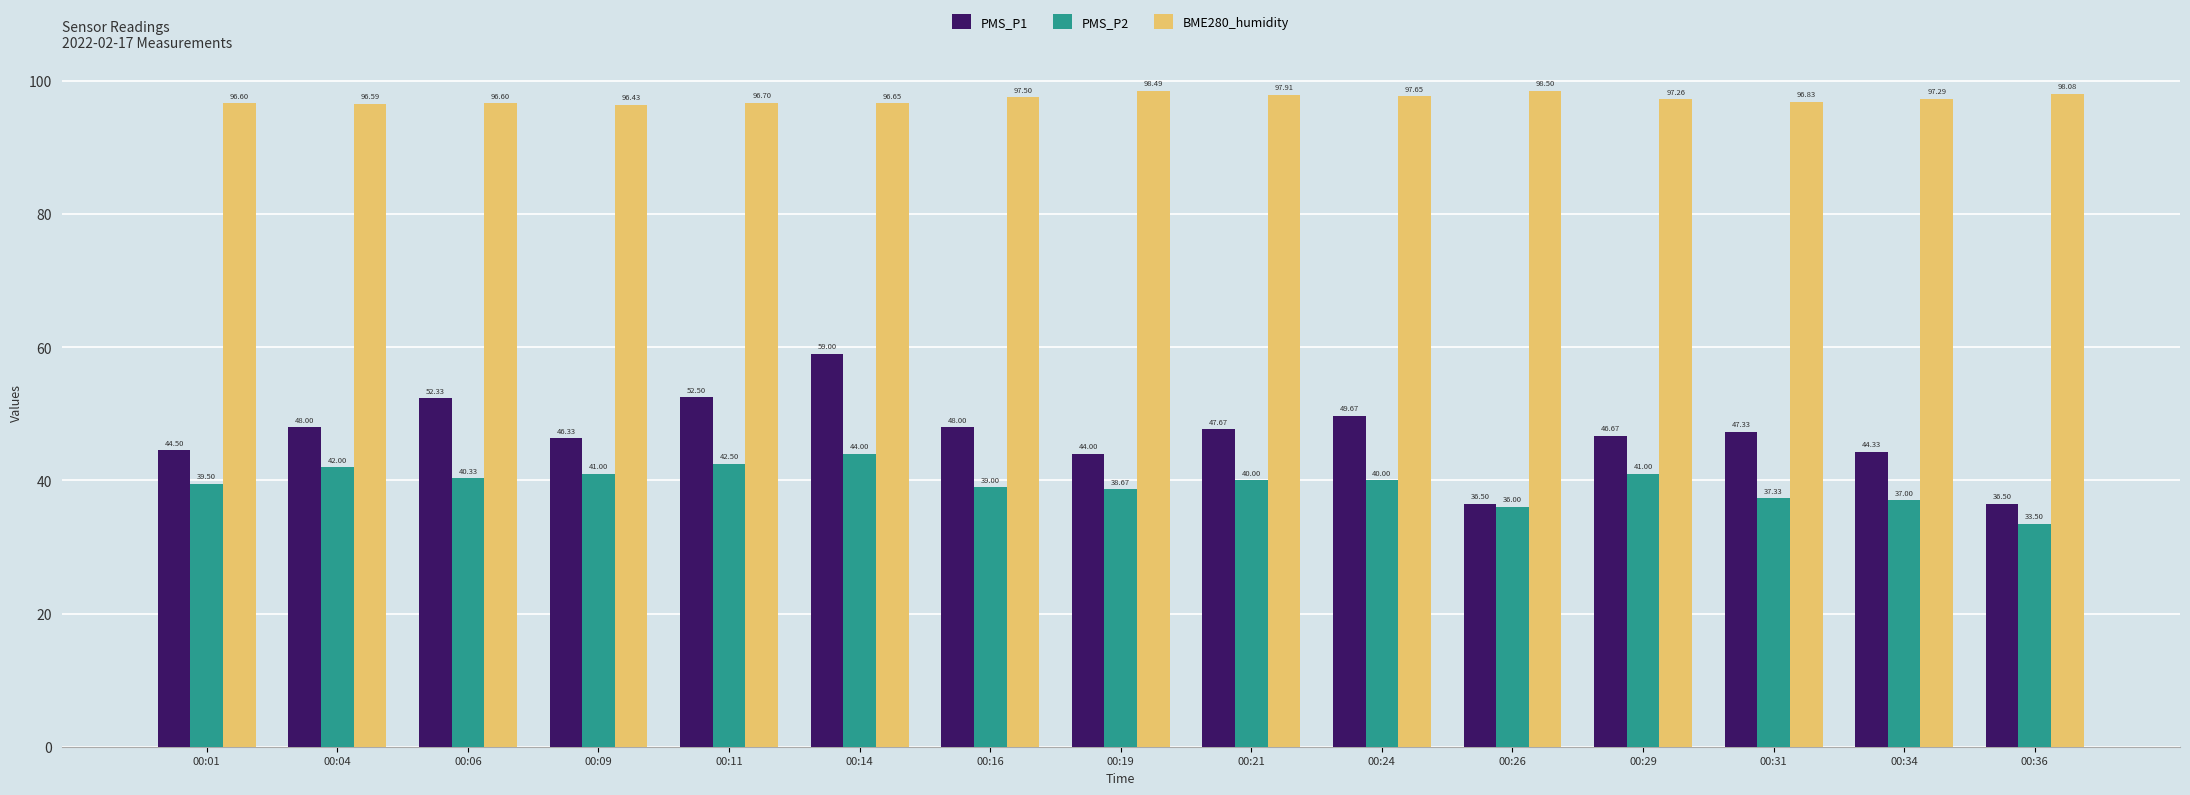

Which series changed the most between 00:26 and 00:31?

PMS_P1